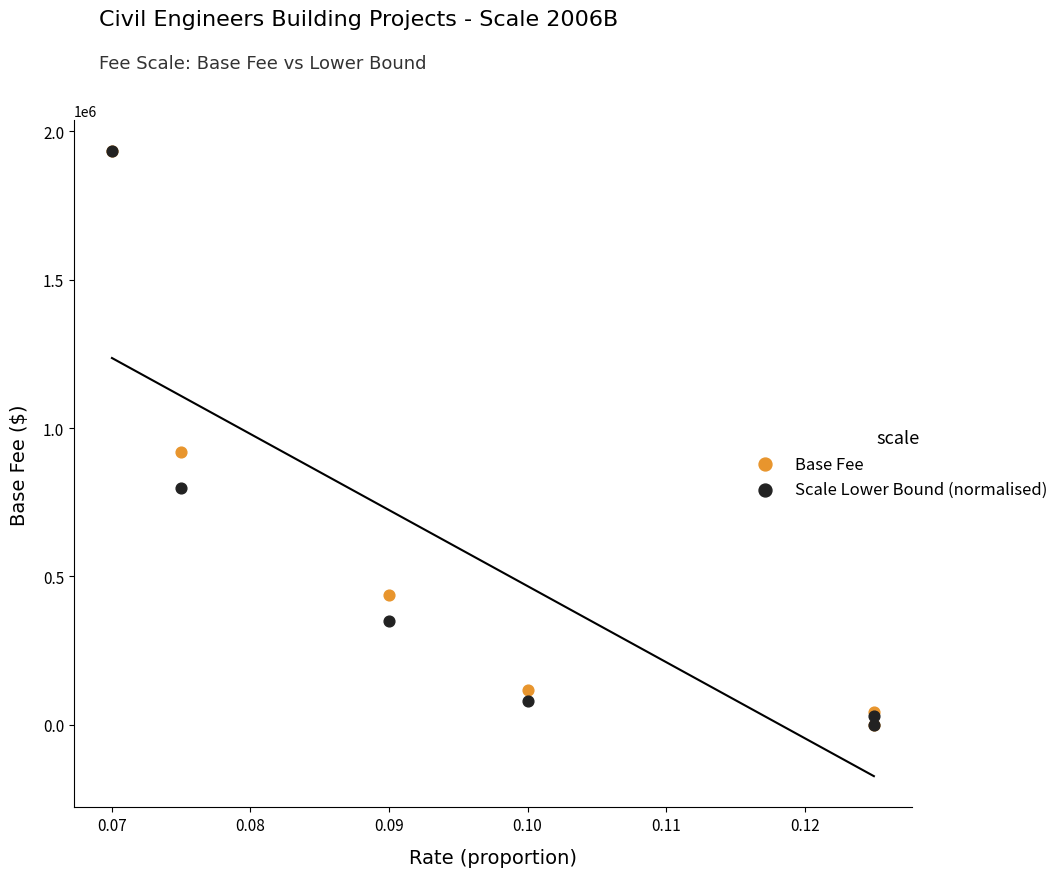

Across all series, what Y value is closest to 966375?

920250.0